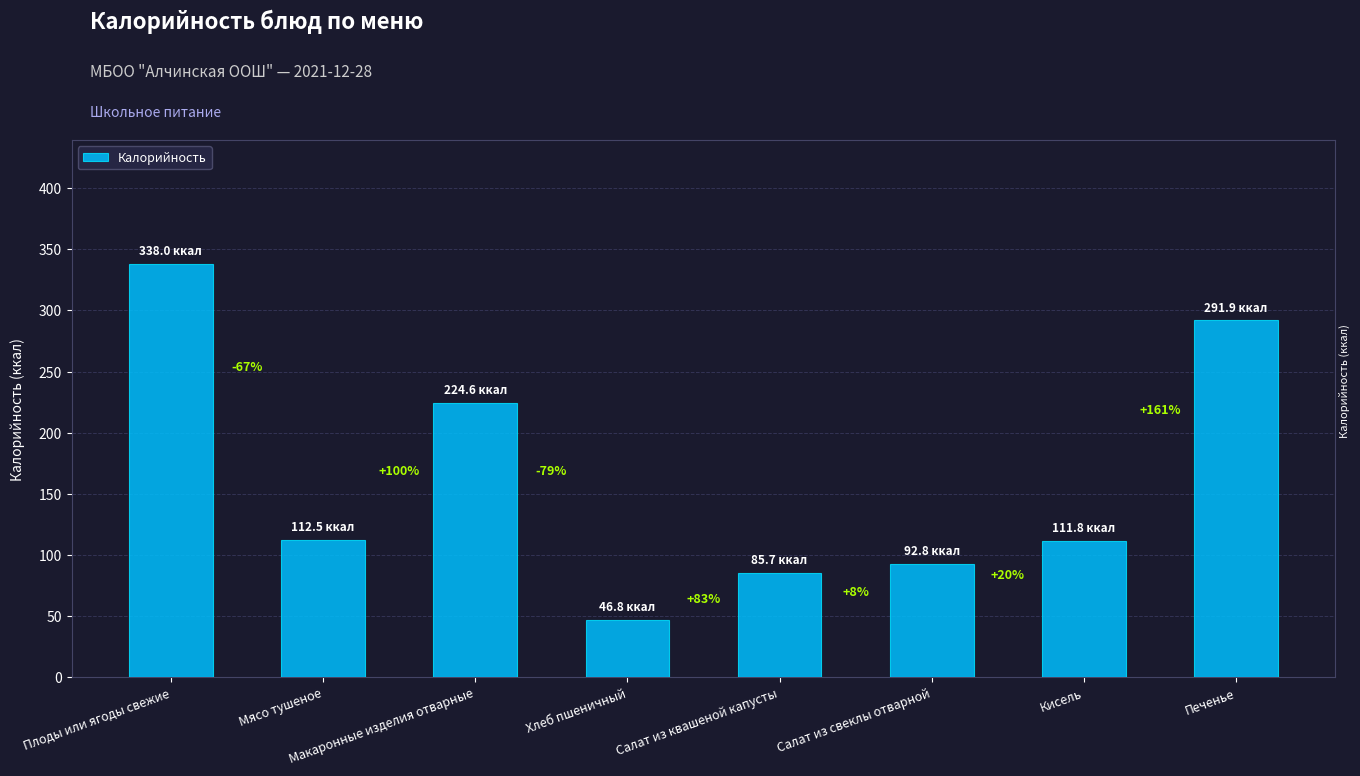

How many bars are there in total?

8